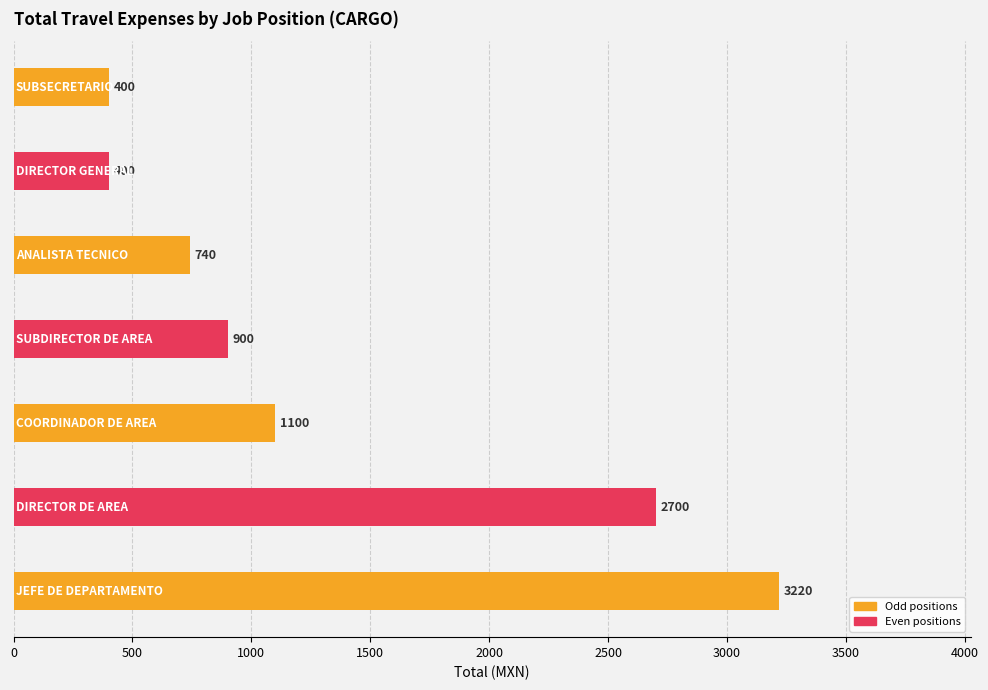

What is the difference between the maximum and minimum values?

2820